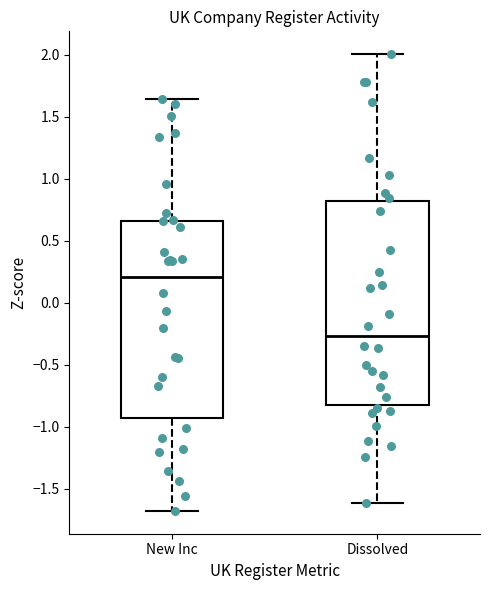

Reading left to right, read every box against the y-axis: the position of its median line, the range the box covers, and the ends of its whiskers. The values are not printed on the chart, so give them approximately, as read against the axis.

New Inc: median 0.20, box -0.95 to 0.65, whiskers -1.70 to 1.65
Dissolved: median -0.25, box -0.85 to 0.80, whiskers -1.60 to 2.00